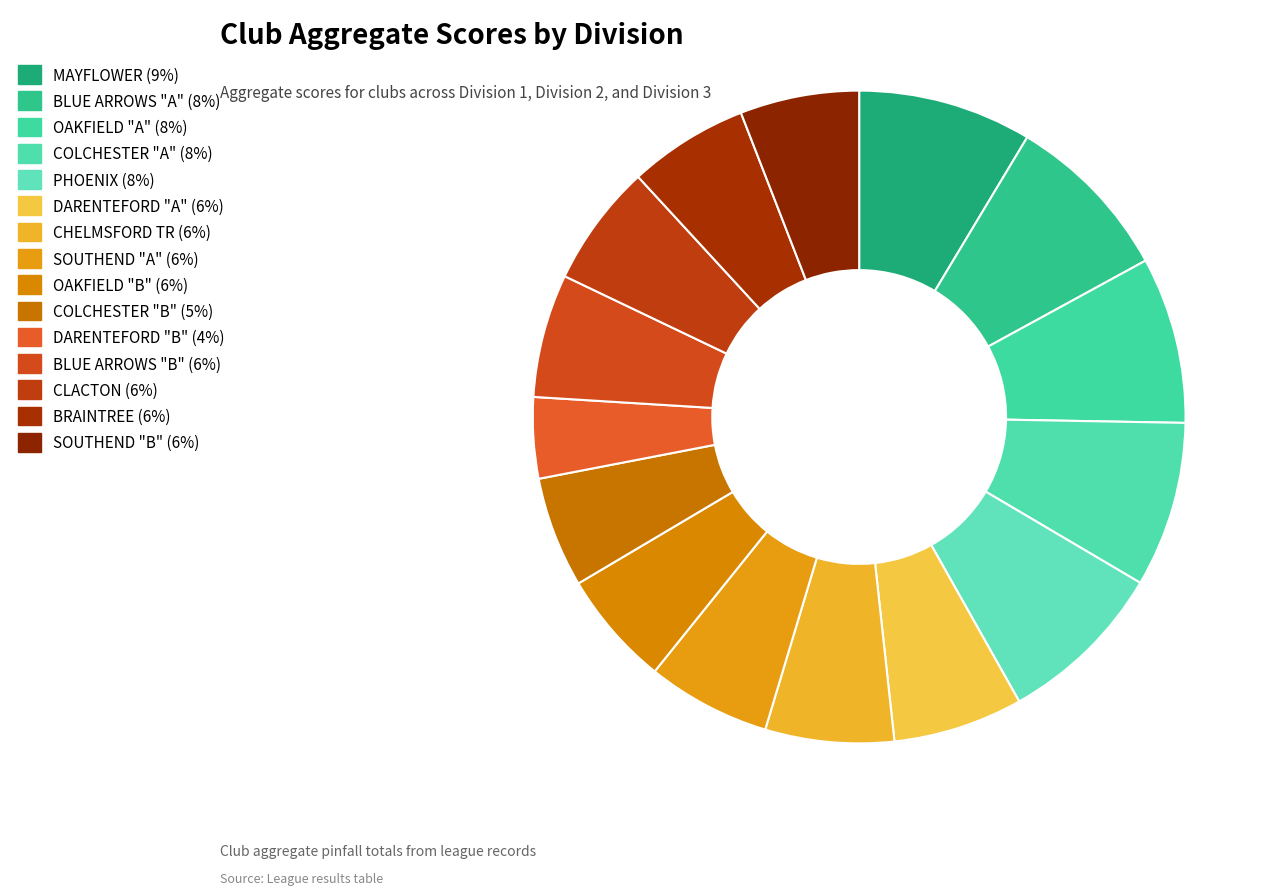

Which category has the biggest portion of the pie?

MAYFLOWER